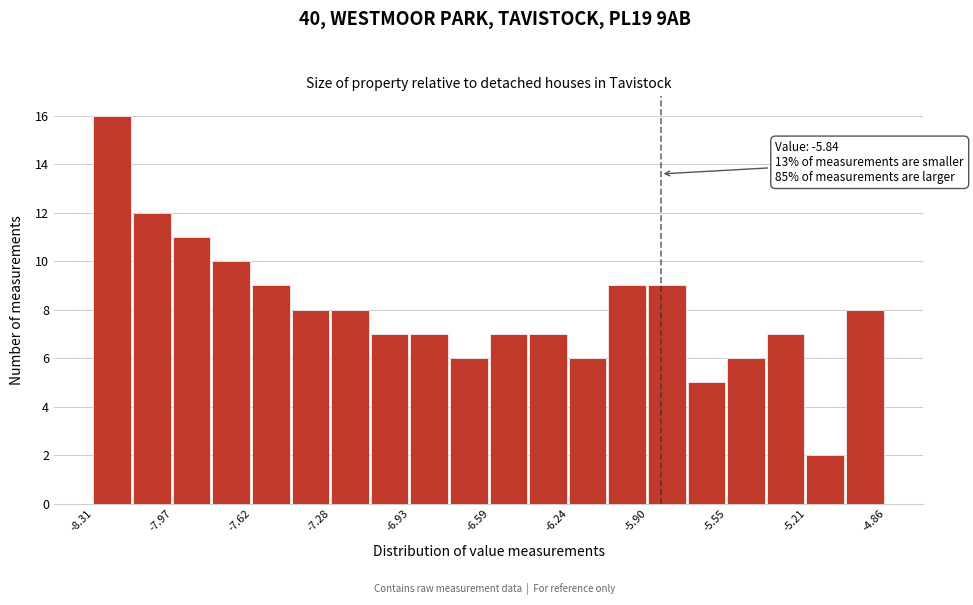

Read against the x-axis, roughly where is the centre of the tallest bar?

-8.25